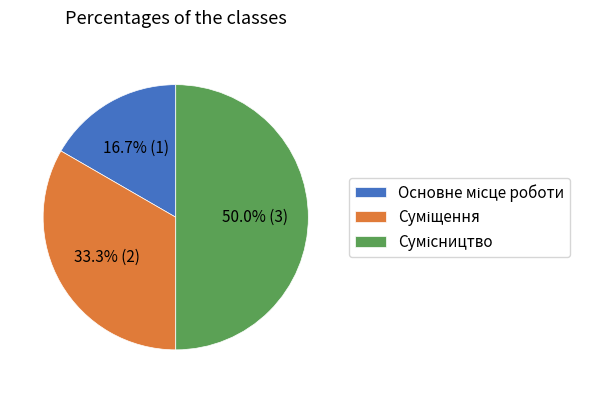

To the nearest percent, what portion does Основне місце роботи represent?

17%